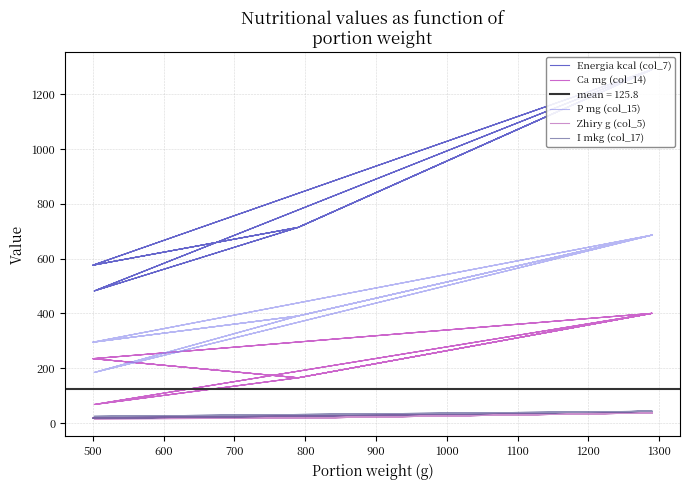

What is the sum of all P mg (col_15) values?

8589.5